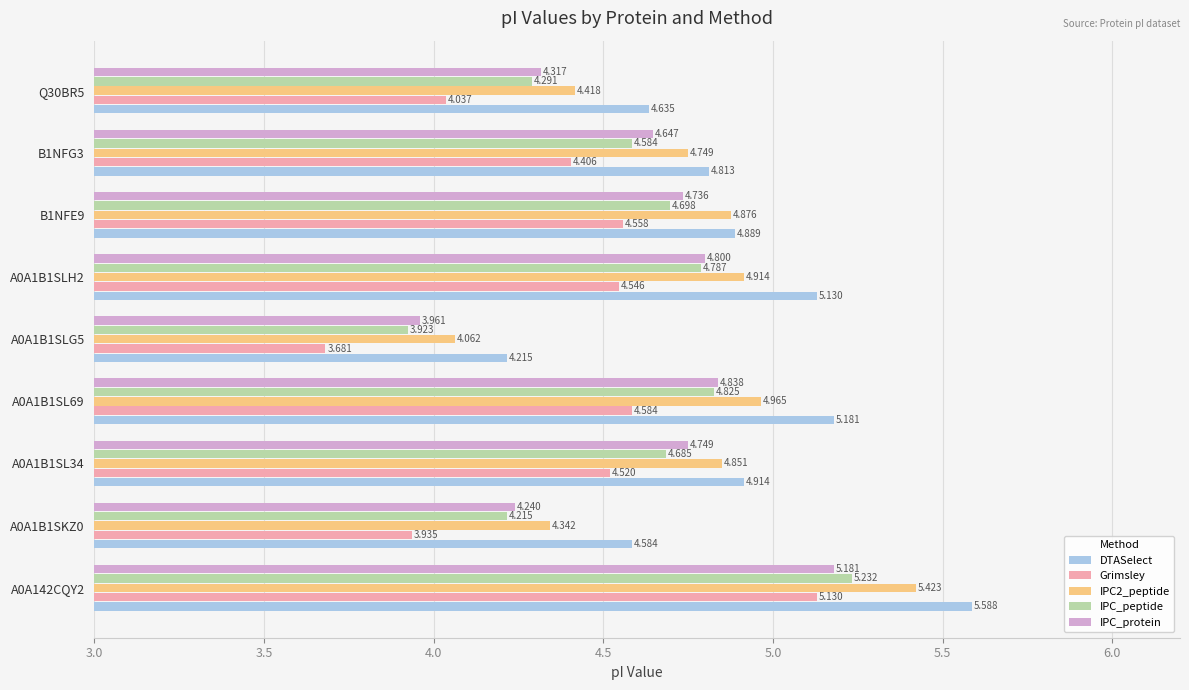

Which series changed the most between B1NFE9 and B1NFG3?

Grimsley